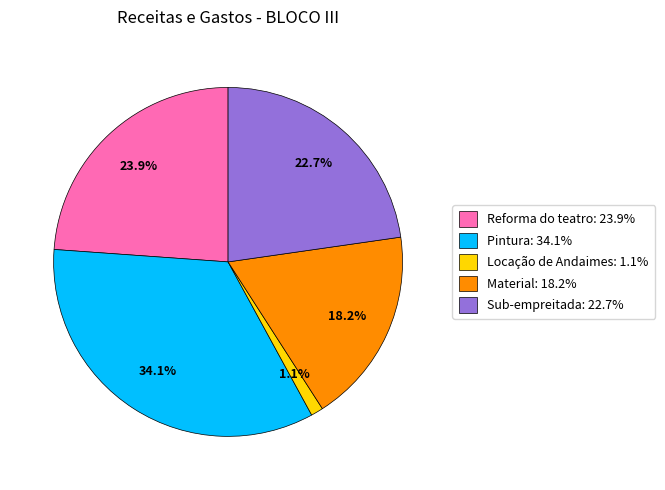

Is it true that Reforma do teatro is 13% of the pie?

False